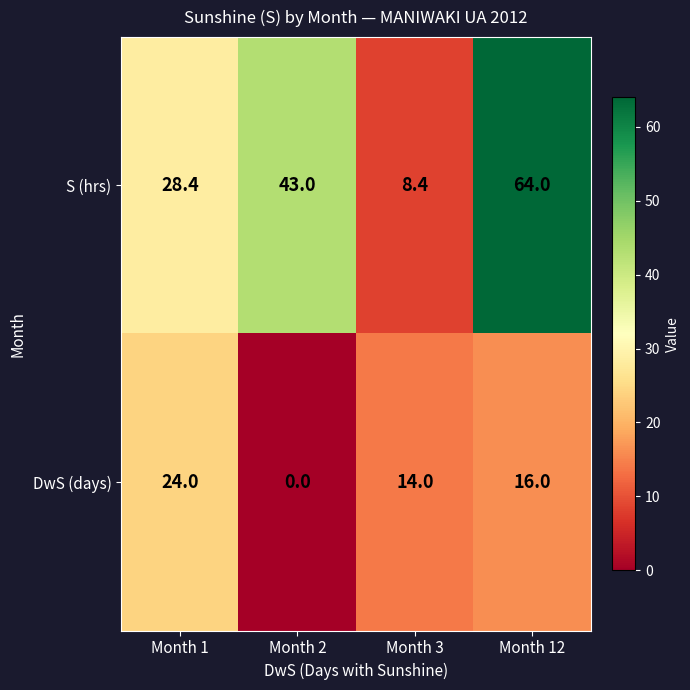

At which category is the sum across all series the highest?

Month 12